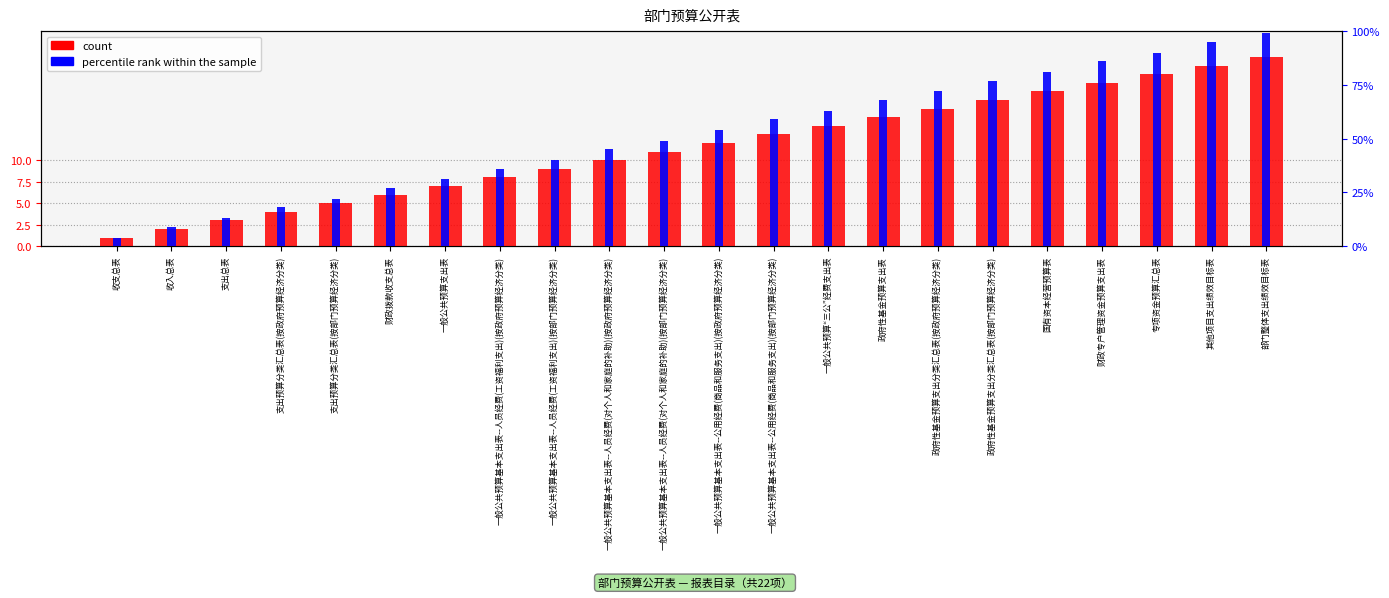

How many groups of bars are there?

22